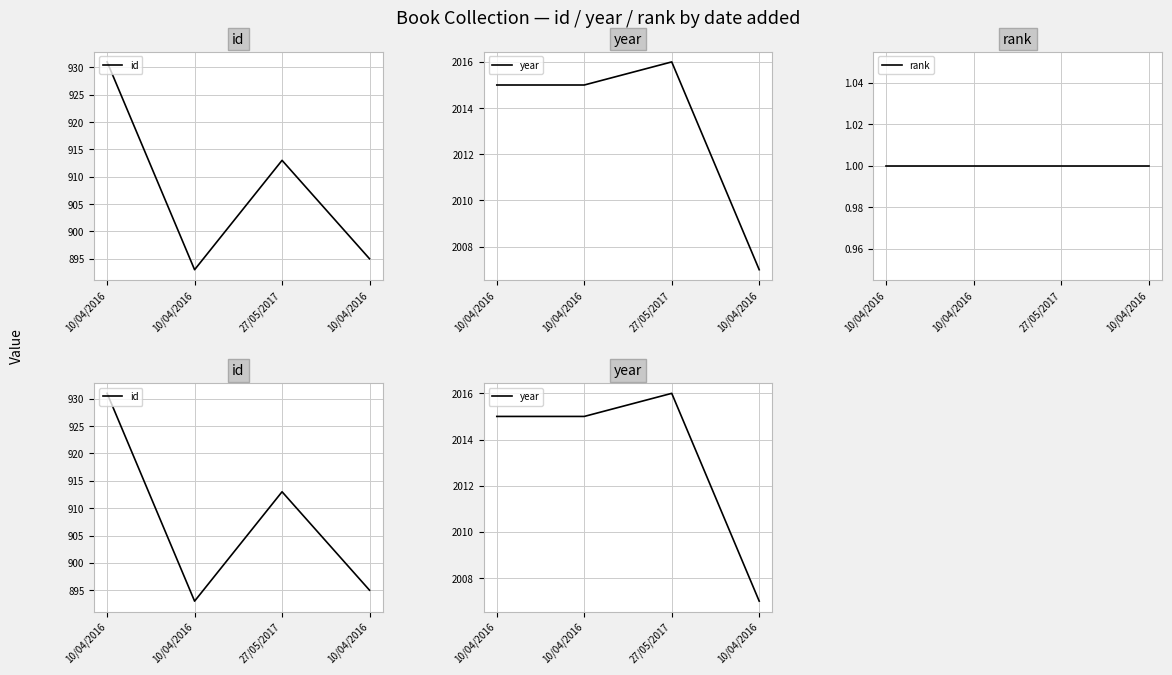

What is the label of the 4th point from the left?

10/04/2016